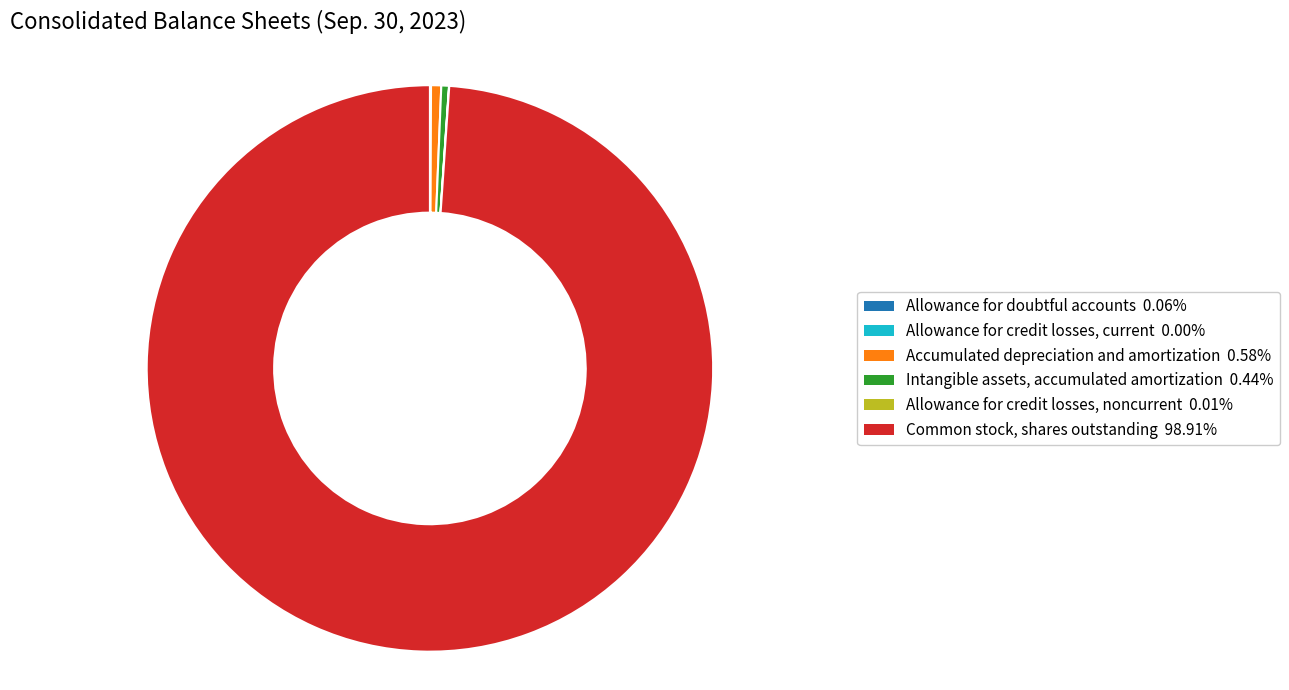

Between Common stock, shares outstanding and Accumulated depreciation and amortization, which is larger?

Common stock, shares outstanding